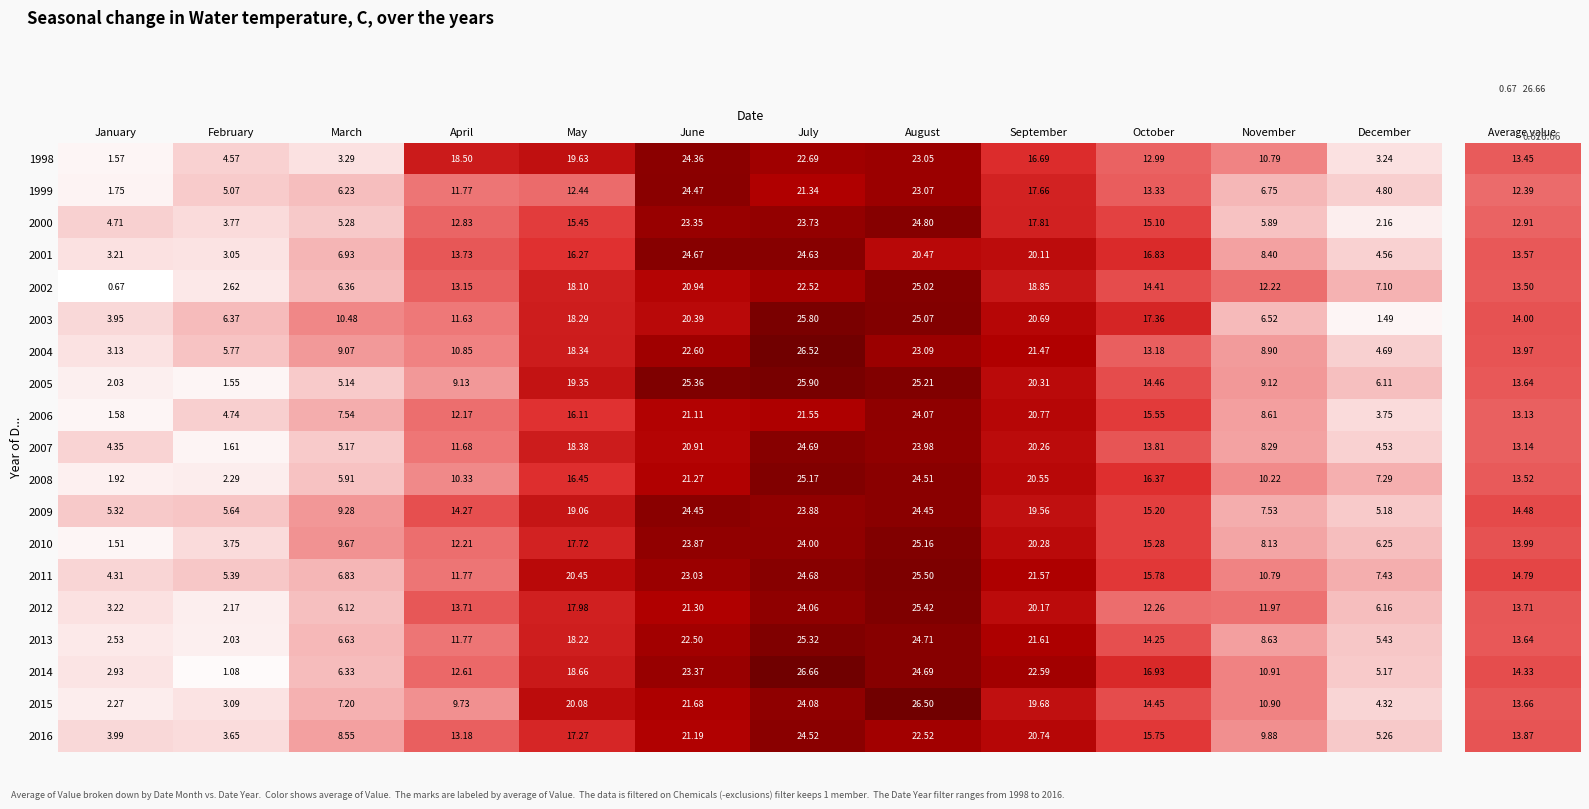

List the labels in order of 2011 value, largest first.

August, July, June, September, May, October, April, November, December, March, February, January